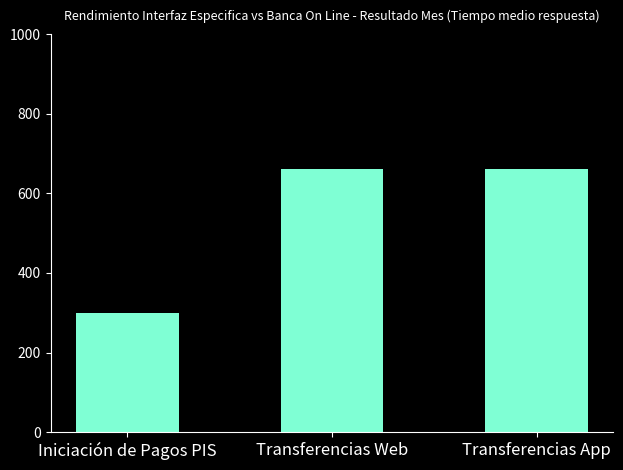

How many values are below 662?

1